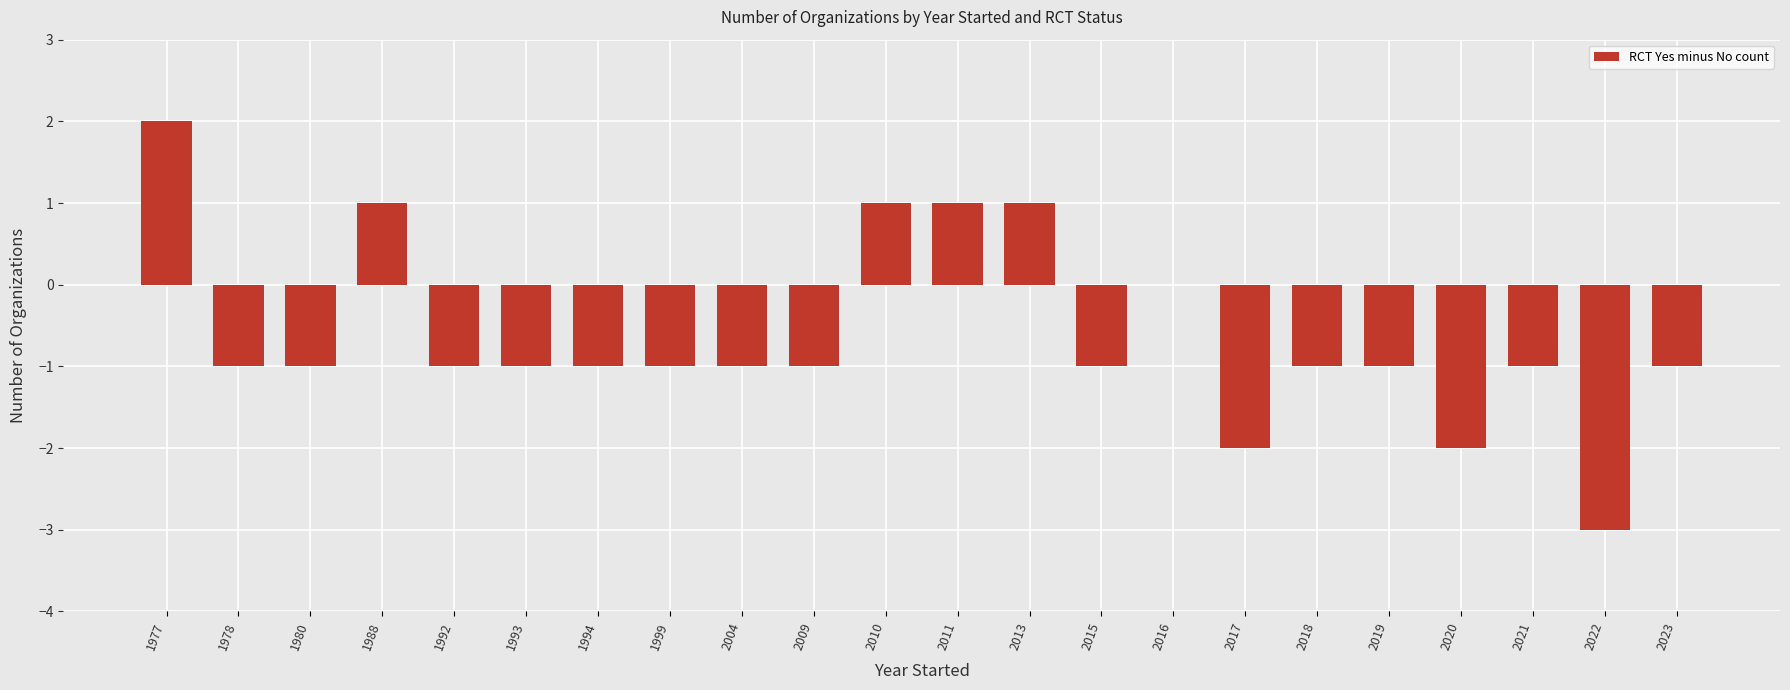

What is the sum of all values?

-14